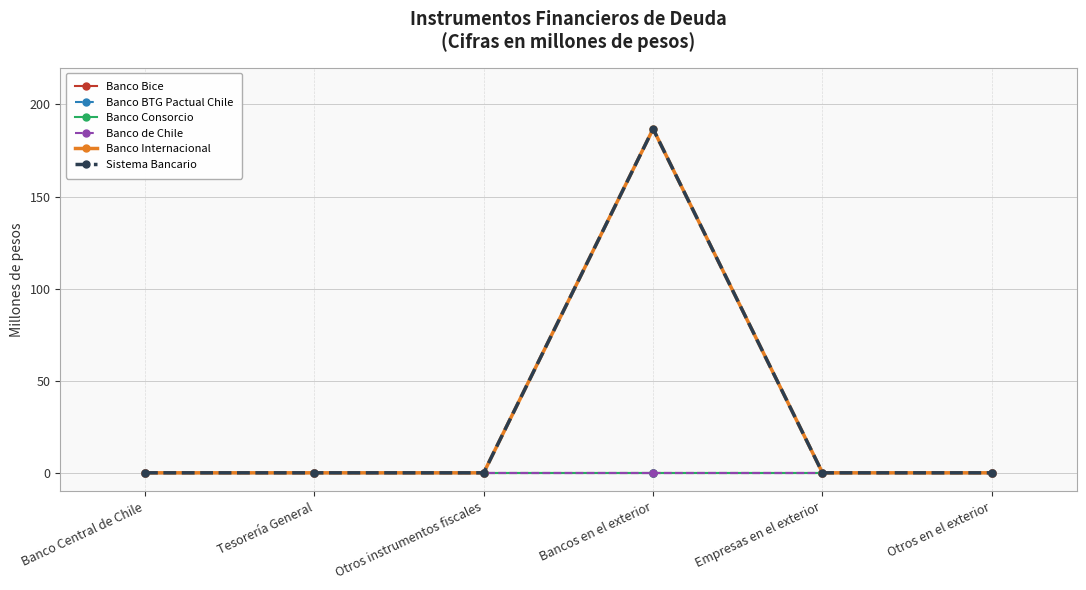

Rank the series at Banco Central de Chile from lowest to highest value.

Banco Bice, Banco BTG Pactual Chile, Banco Consorcio, Banco de Chile, Banco Internacional, Sistema Bancario